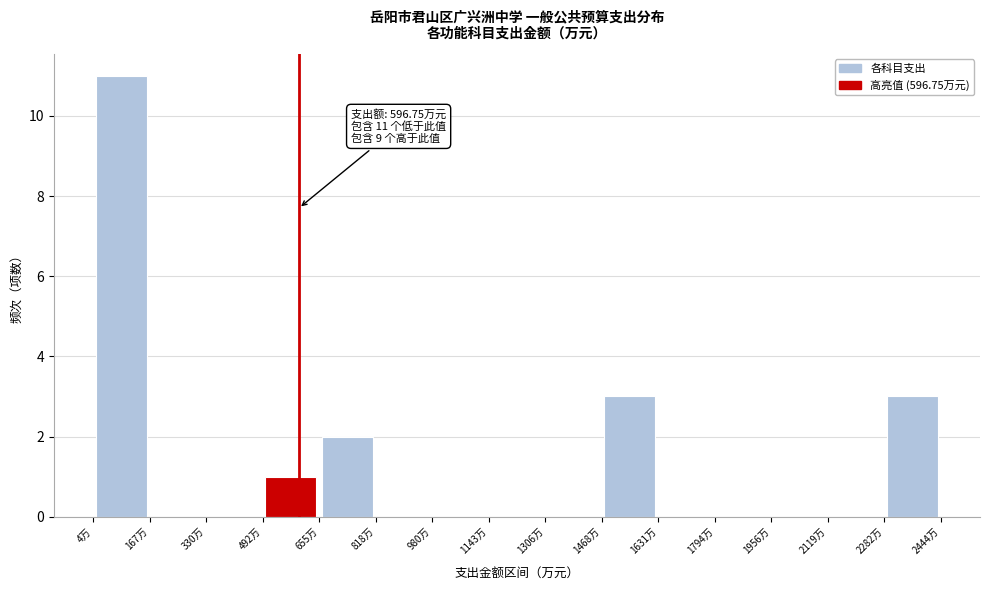

Which range on the x-axis has the tallest bar?

0 to 160